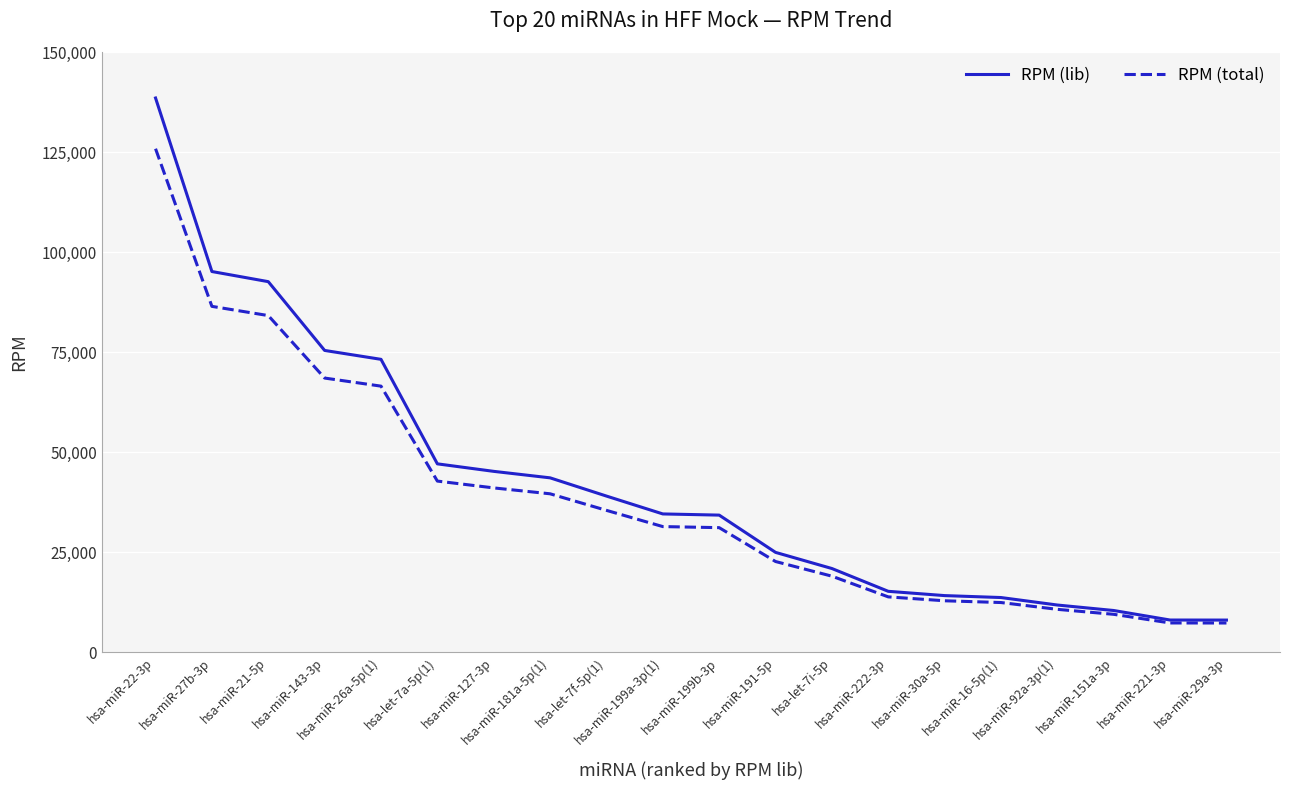

What is the minimum value shown in the chart?

7278.9